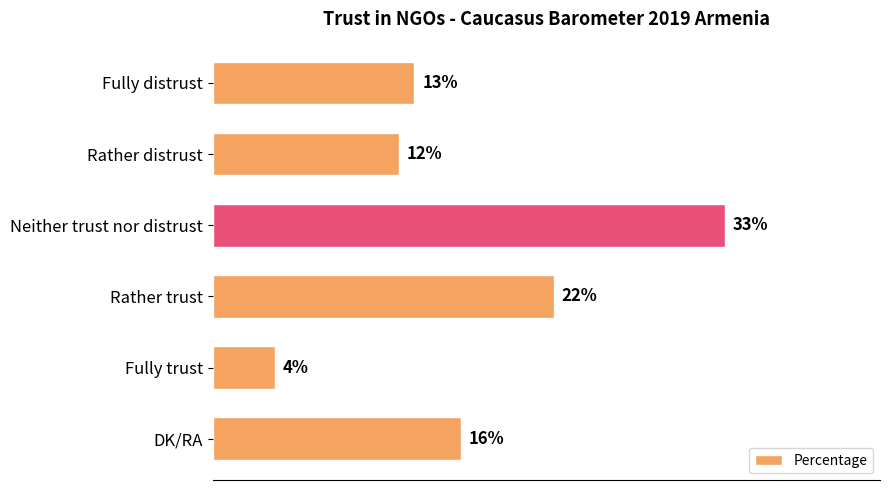

What is the label of the 5th bar from the bottom?

Rather distrust